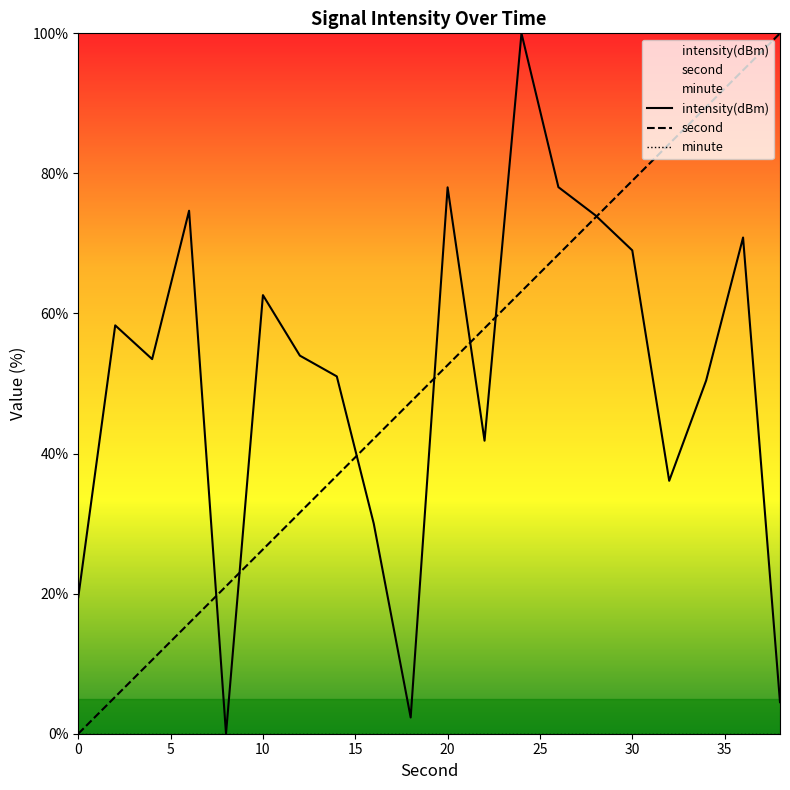

What is the total value across all series at 30?

148.0